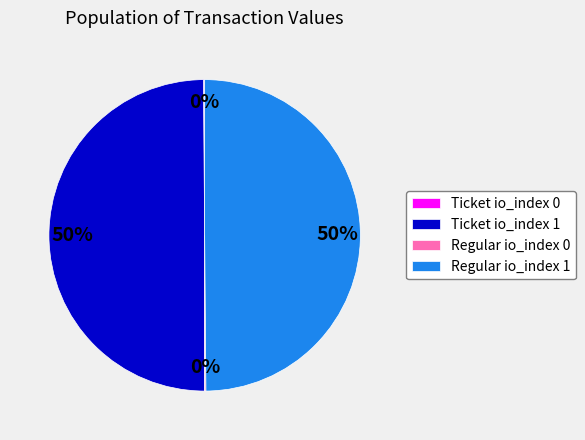

What percentage is the Ticket io_index 1 slice, to the nearest percent?

50%